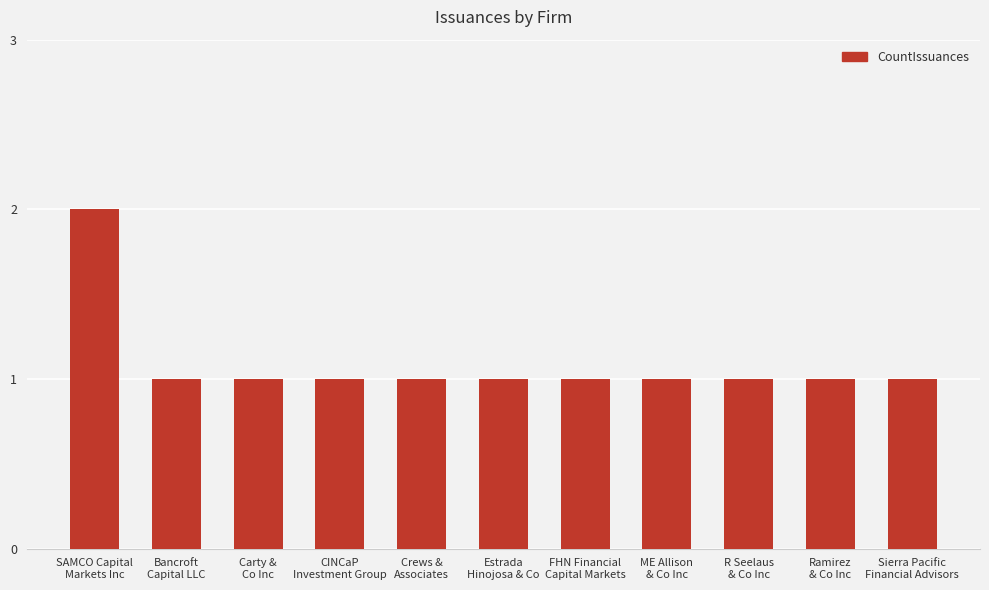

What is the sum of all values?

12